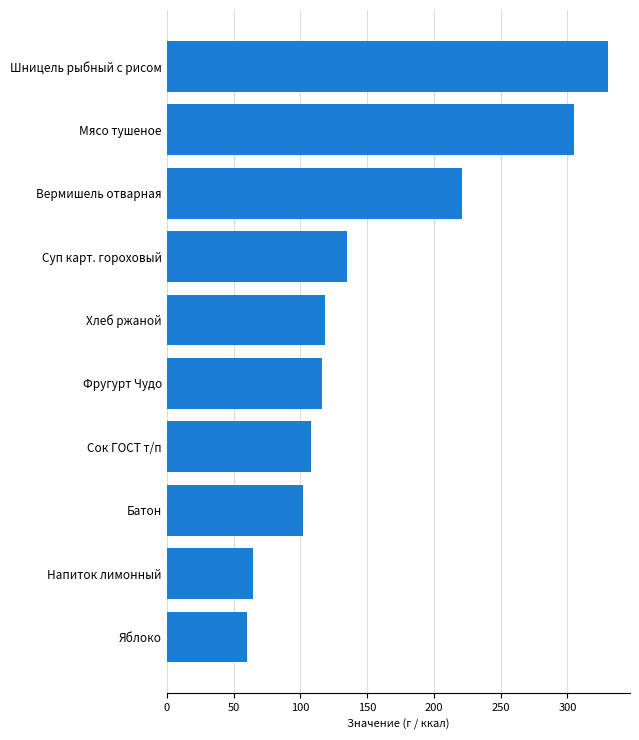

The value at Сок ГОСТ т/п is 51.8. True or false?

False